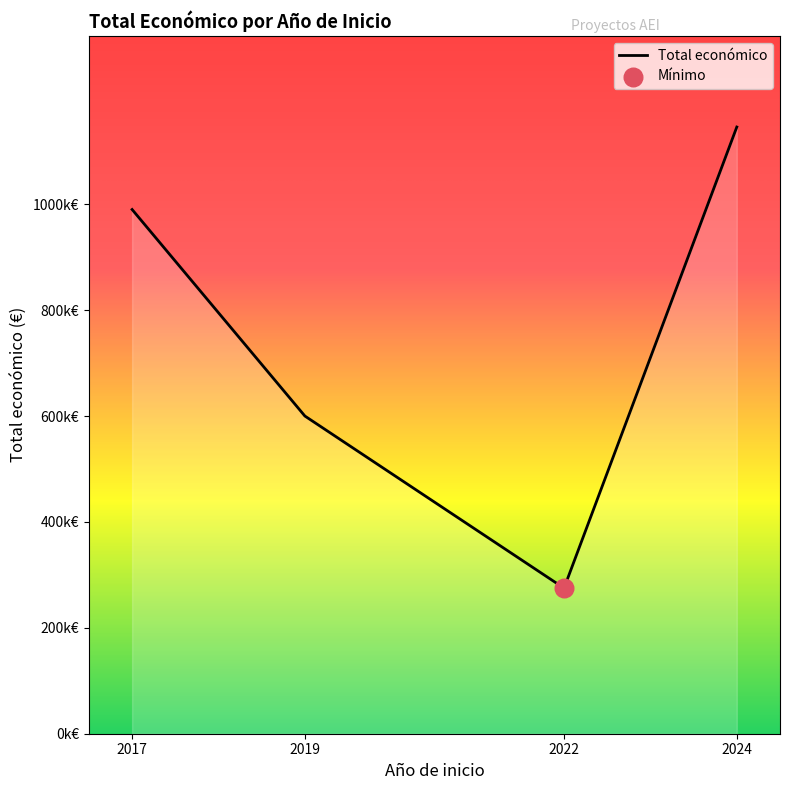

Approximately how many times larger is the value at 2017 compared to 2022?

3.6